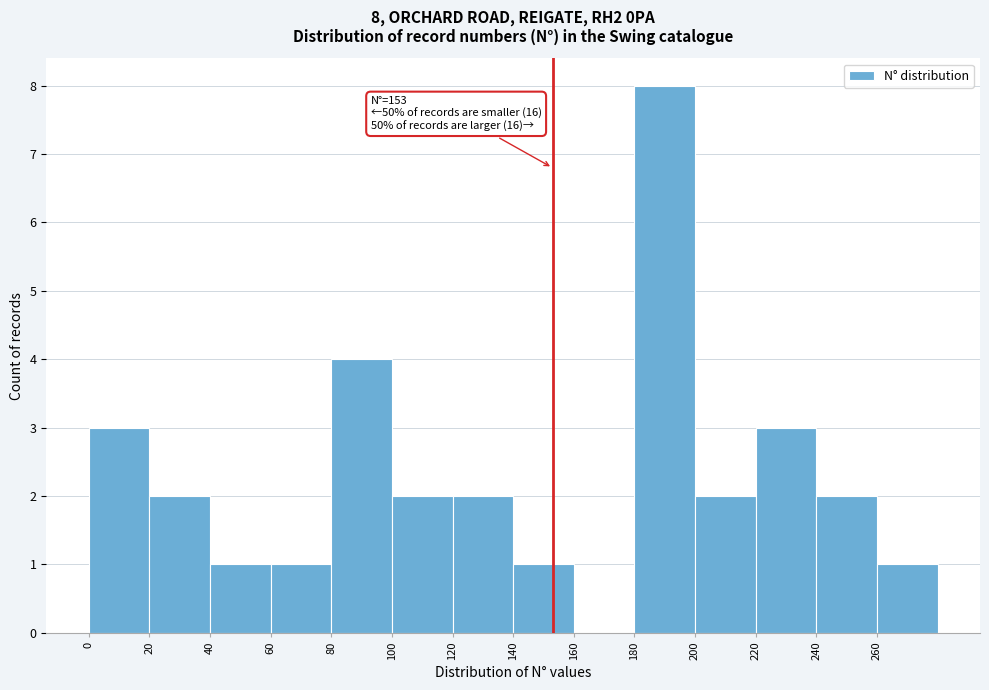

Over which range of the x-axis is the bar tallest?

180 to 200